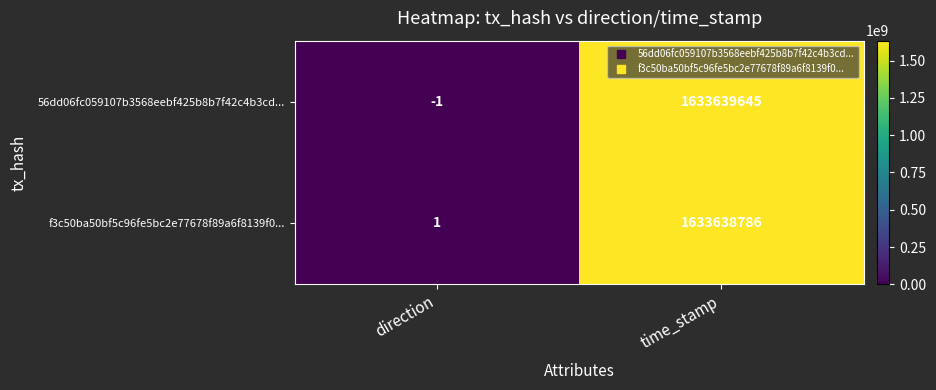

What is the greatest value displayed?

1633639645